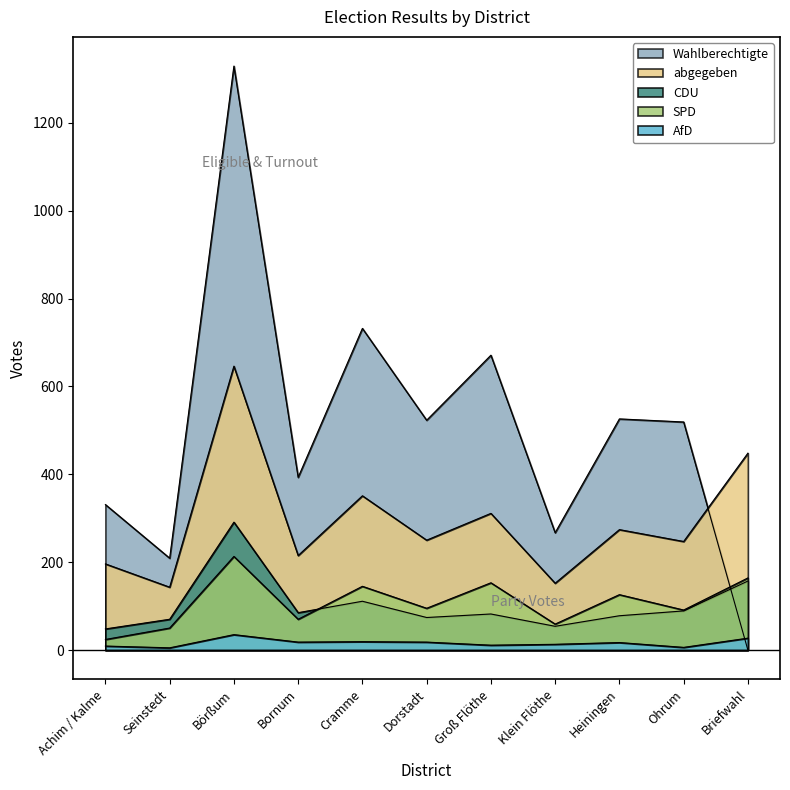

Which has a higher value, Seinstedt or Bornum?

Bornum